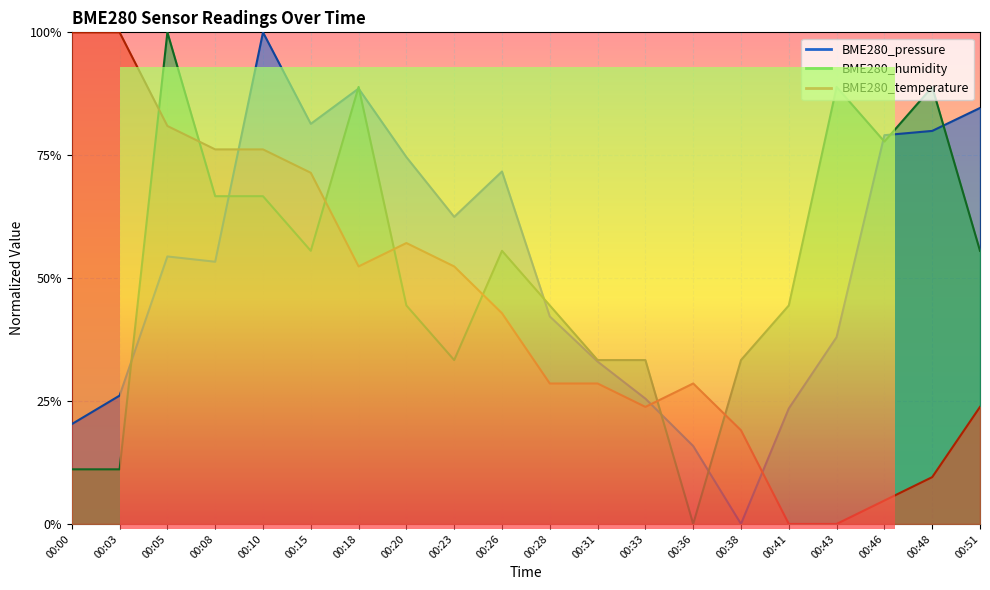

Which series changed the most between 00:03 and 00:10?

BME280_pressure